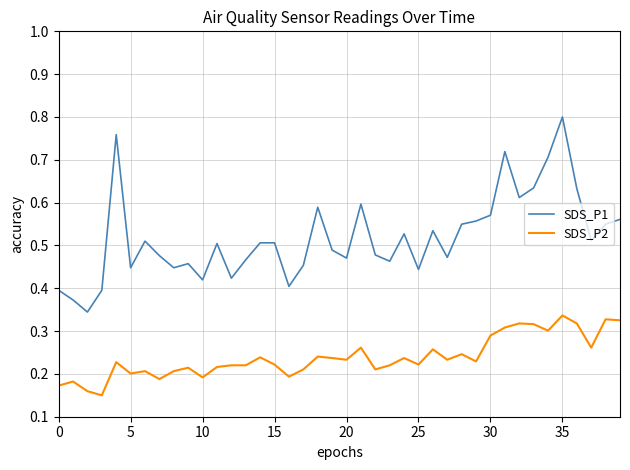

Which series has the largest total across all categories?

SDS_P1